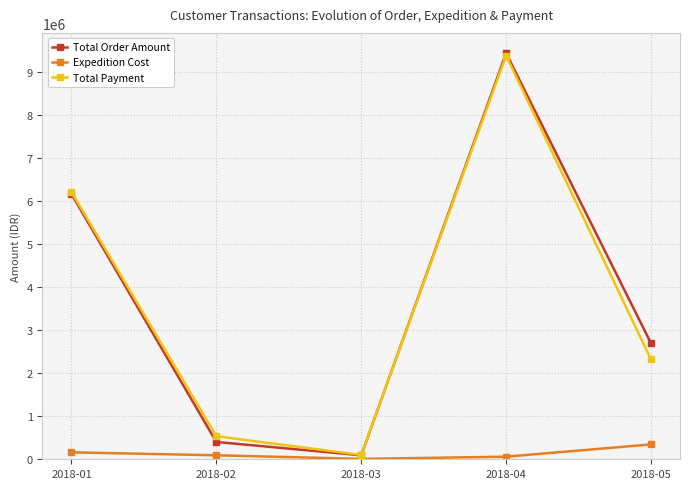

Which series has the widest spread of values?

Total Order Amount